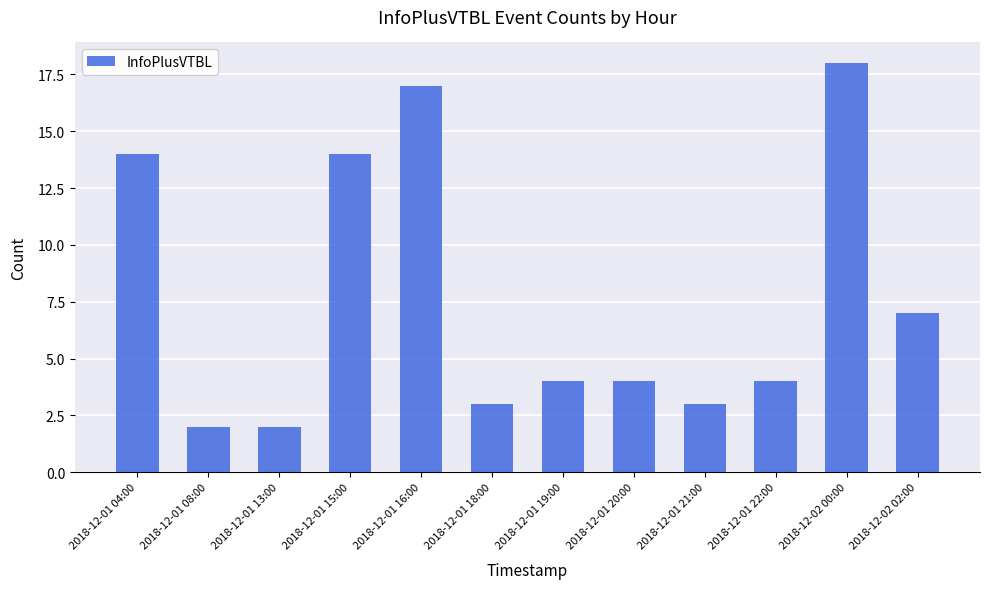

What is the maximum value shown in the chart?

18